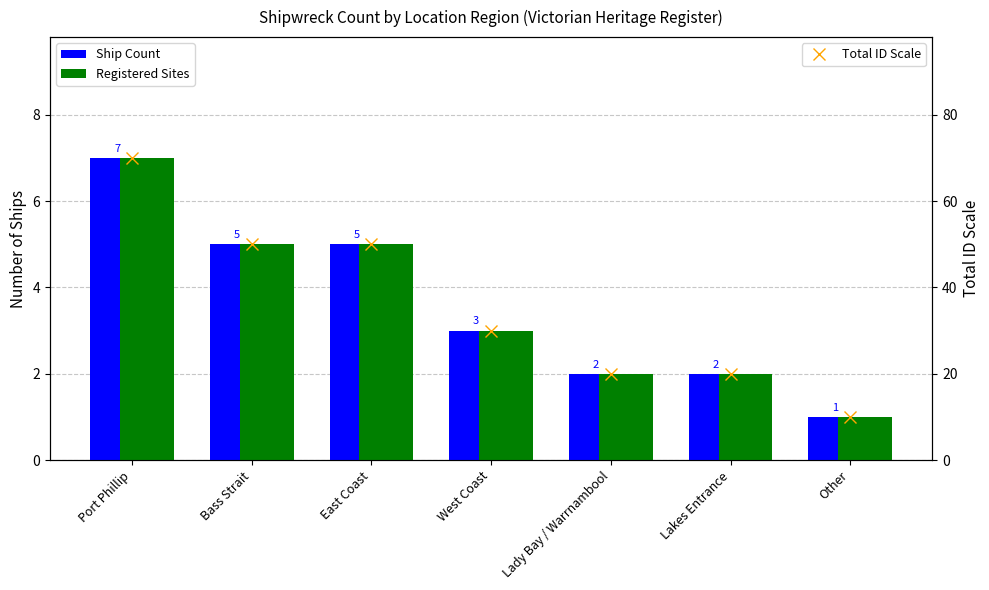

Reading left to right, extract all data points from this chart.

Ship Count: Port Phillip=7	Bass Strait=5	East Coast=5	West Coast=3	Lady Bay / Warrnambool=2	Lakes Entrance=2	Other=1
Registered Sites: Port Phillip=7	Bass Strait=5	East Coast=5	West Coast=3	Lady Bay / Warrnambool=2	Lakes Entrance=2	Other=1
Total ID Scale: Port Phillip=70	Bass Strait=50	East Coast=50	West Coast=30	Lady Bay / Warrnambool=20	Lakes Entrance=20	Other=10